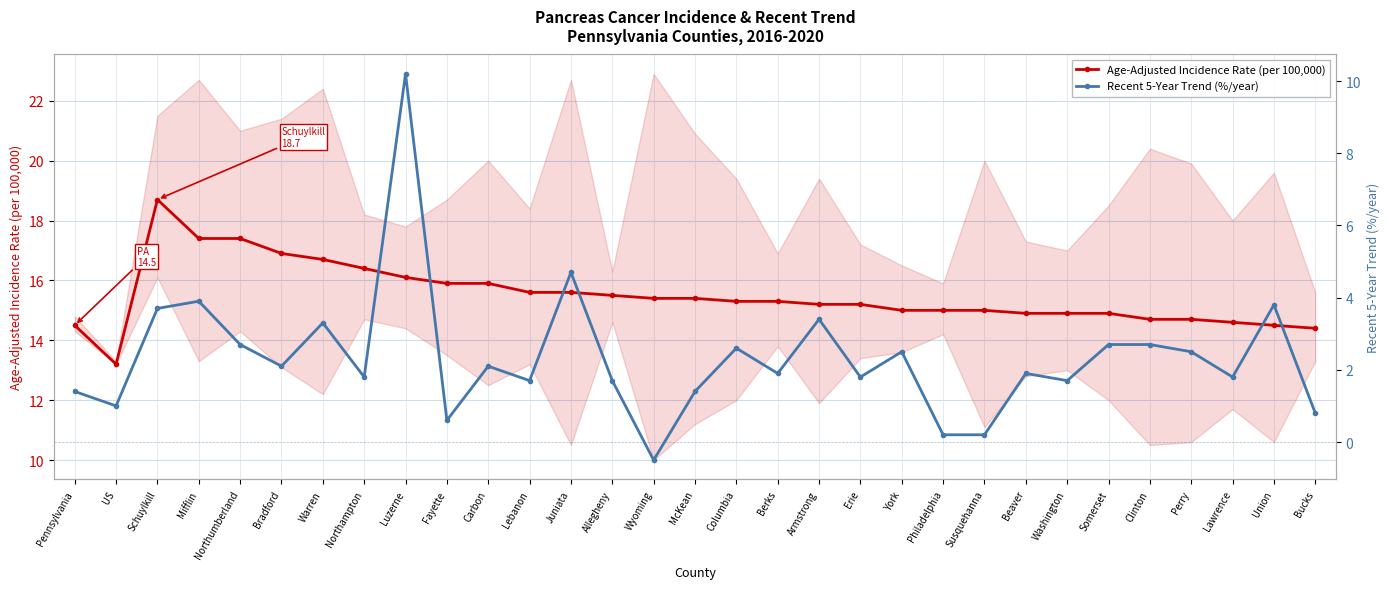

Where is the first local maximum for Age-Adjusted Incidence Rate (per 100,000)?

Schuylkill